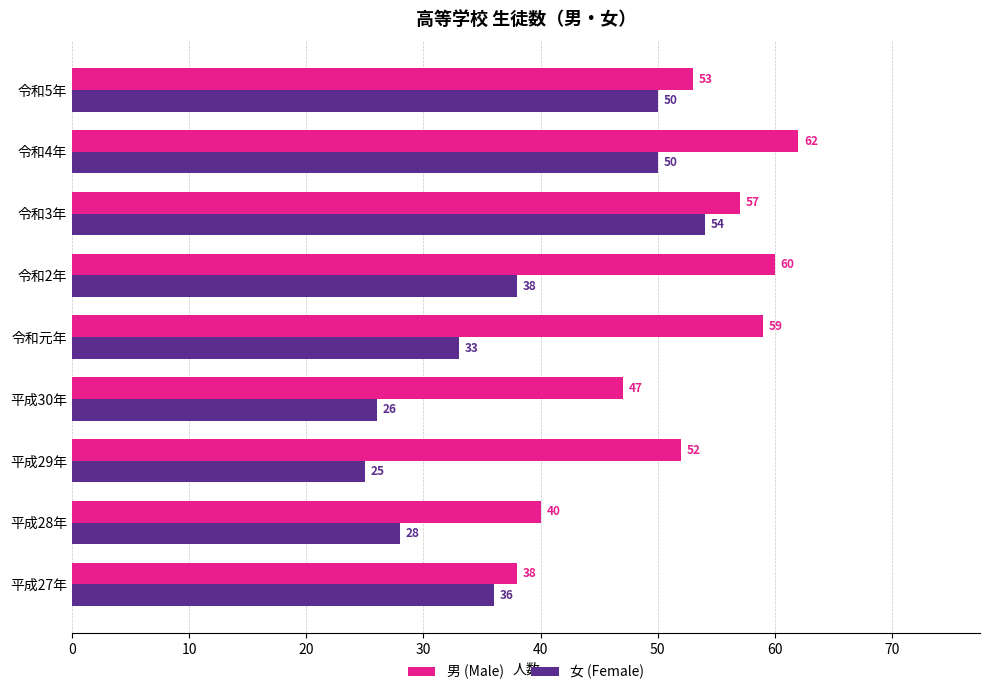

What is the greatest value displayed?

62